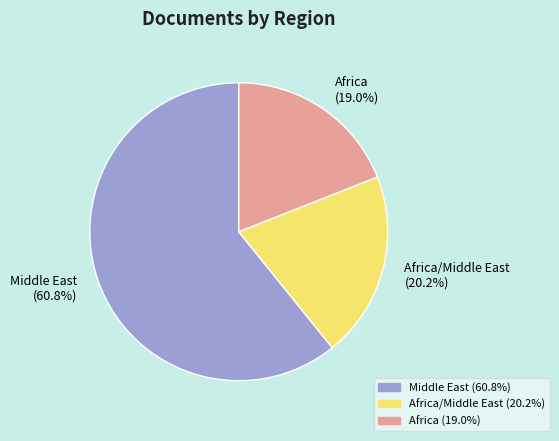

Does any single category account for the majority?

Yes